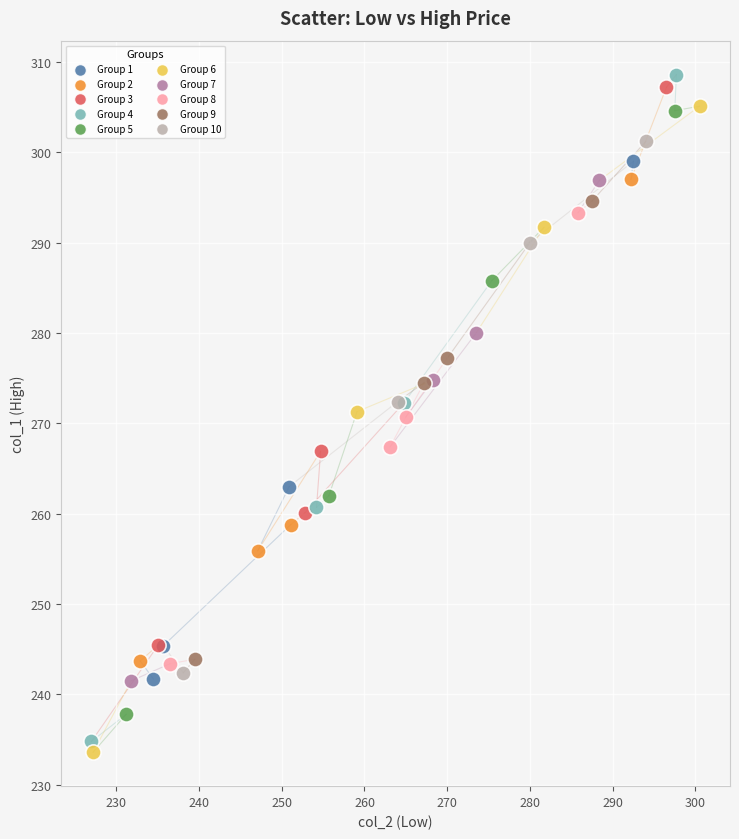

Which series reaches the minimum Y coordinate?

Group 6